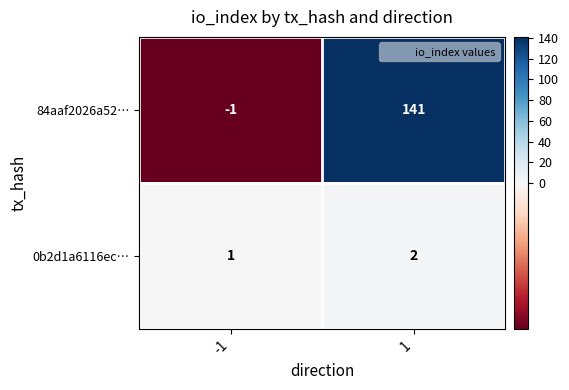

Rank the series by their maximum value, from highest to lowest.

84aaf2026a52…, 0b2d1a6116ec…